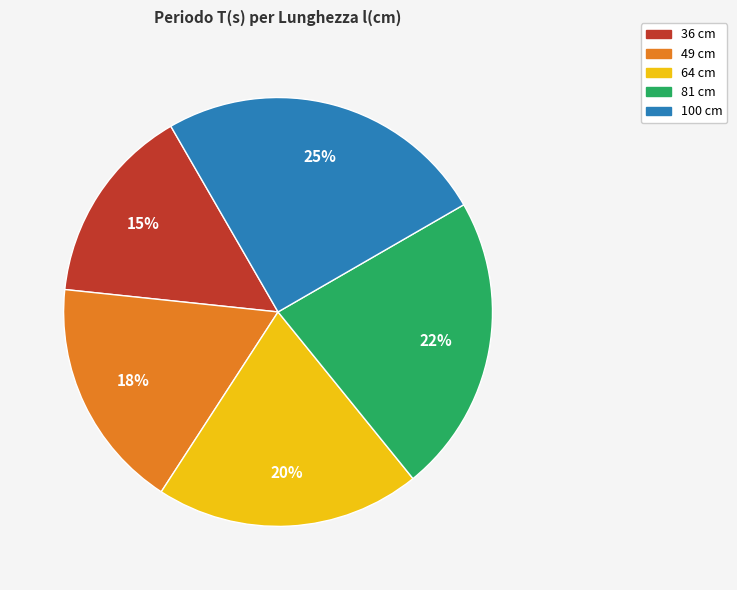

What is the smallest slice in the pie chart?

36 cm